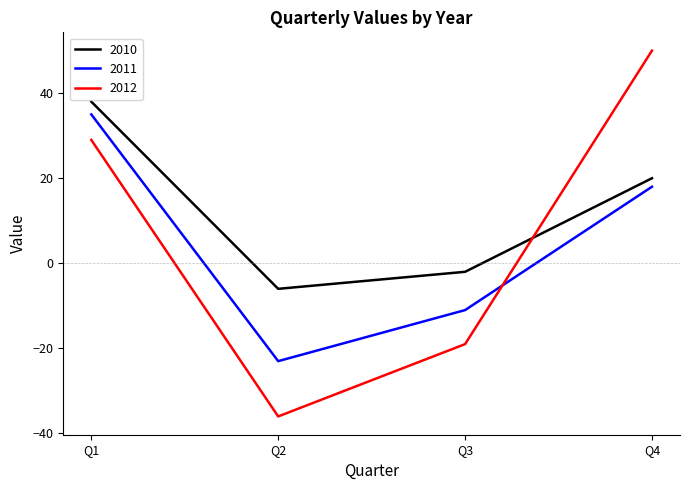

Where is the first local minimum for 2011?

Q2